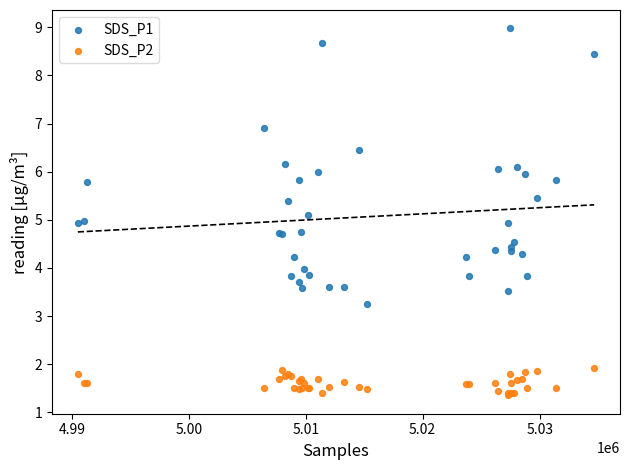

What are all the series names shown in the legend?

SDS_P1, SDS_P2